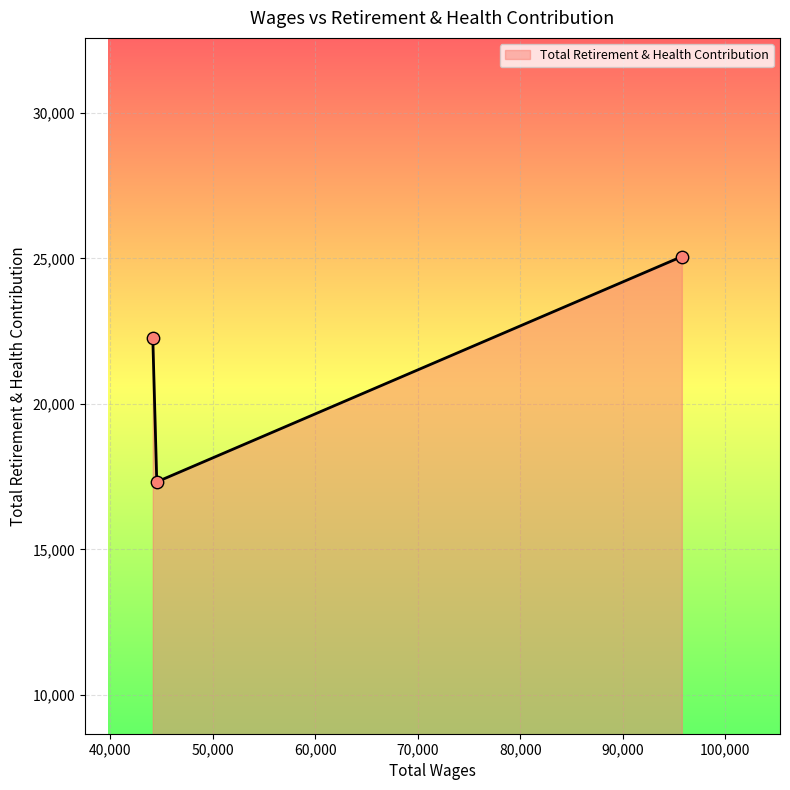

What is the minimum value shown in the chart?

17318